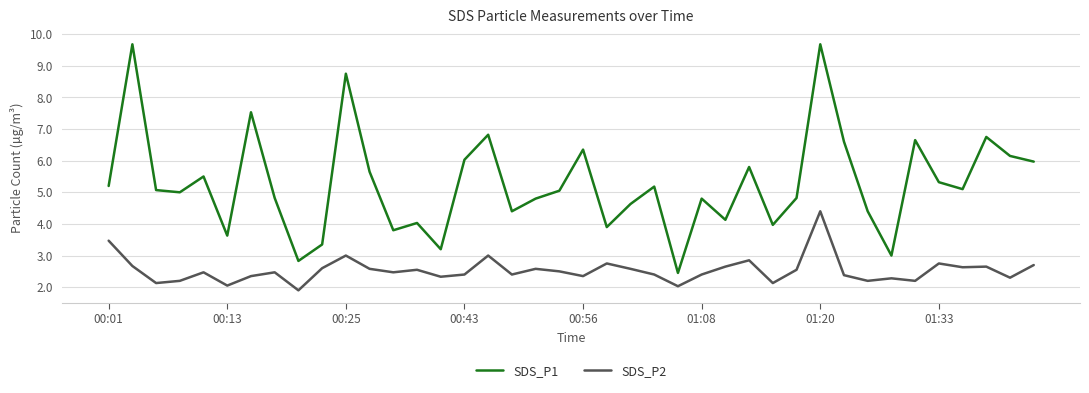

What is the minimum value shown in the chart?

1.9